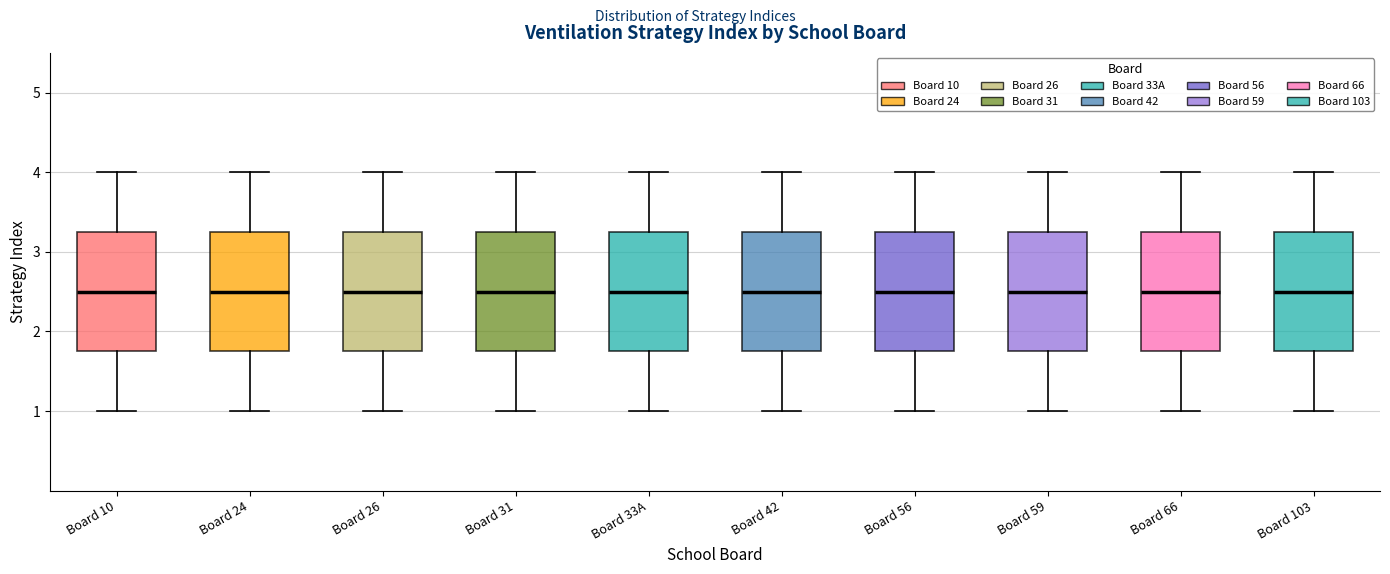

Reading left to right, read every box against the y-axis: the position of its median line, the range the box covers, and the ends of its whiskers. The values are not printed on the chart, so give them approximately, as read against the axis.

Board 10: median 2.5, box 1.8 to 3.3, whiskers 1.0 to 4.0
Board 24: median 2.5, box 1.8 to 3.3, whiskers 1.0 to 4.0
Board 26: median 2.5, box 1.8 to 3.3, whiskers 1.0 to 4.0
Board 31: median 2.5, box 1.8 to 3.3, whiskers 1.0 to 4.0
Board 33A: median 2.5, box 1.8 to 3.3, whiskers 1.0 to 4.0
Board 42: median 2.5, box 1.8 to 3.3, whiskers 1.0 to 4.0
Board 56: median 2.5, box 1.8 to 3.3, whiskers 1.0 to 4.0
Board 59: median 2.5, box 1.8 to 3.3, whiskers 1.0 to 4.0
Board 66: median 2.5, box 1.8 to 3.3, whiskers 1.0 to 4.0
Board 103: median 2.5, box 1.8 to 3.3, whiskers 1.0 to 4.0